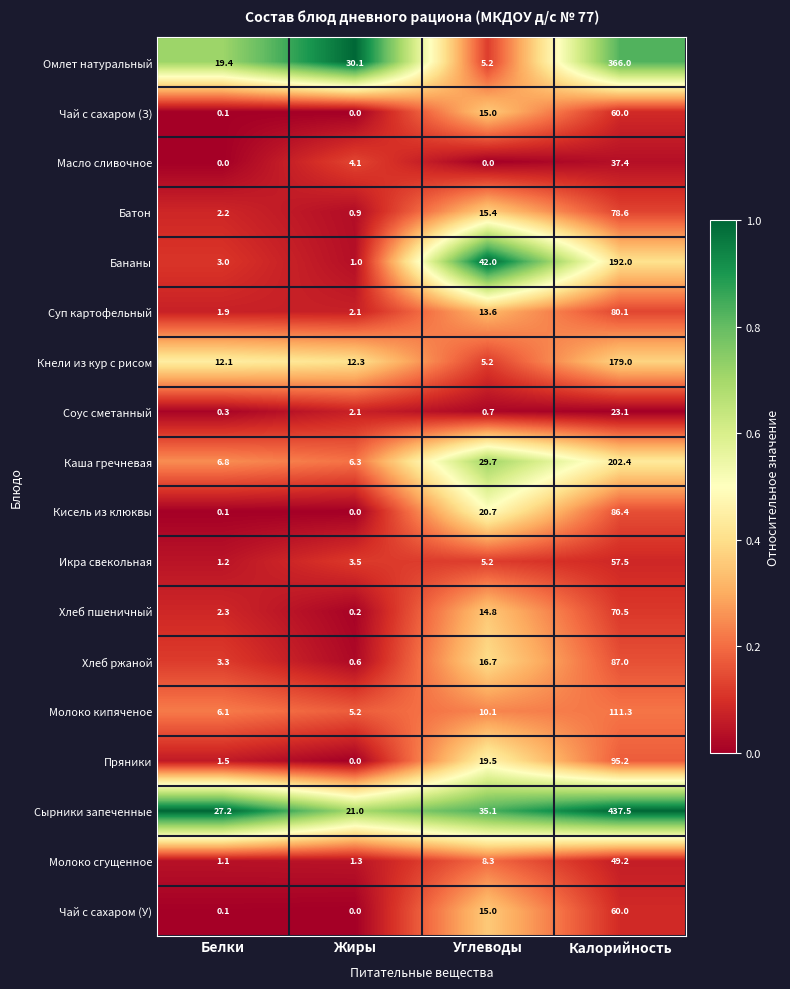

List the labels in order of Кнели из кур с рисом value, largest first.

Калорийность, Жиры, Белки, Углеводы